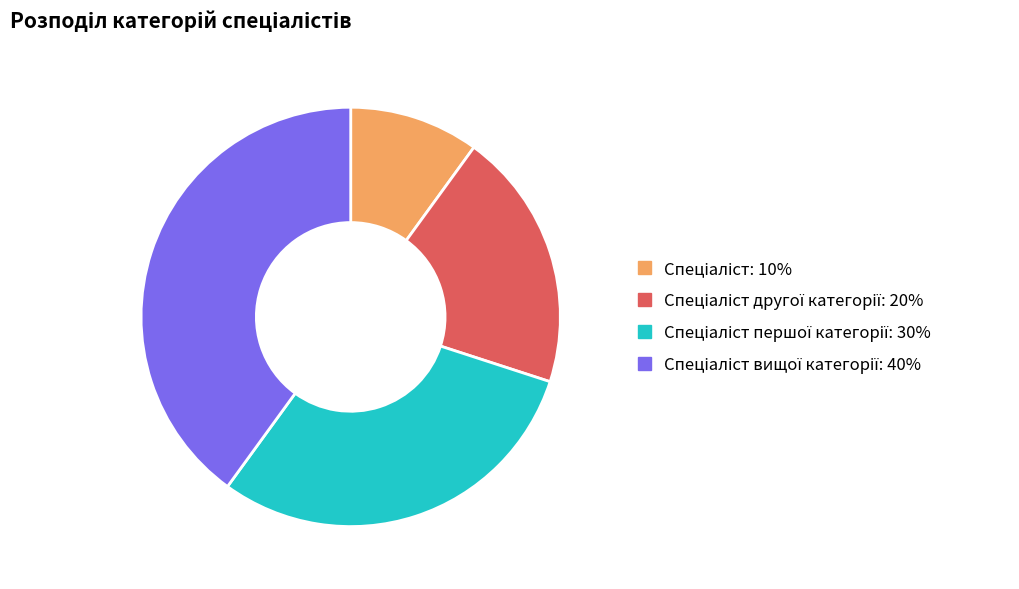

Is there a majority slice in this chart?

No